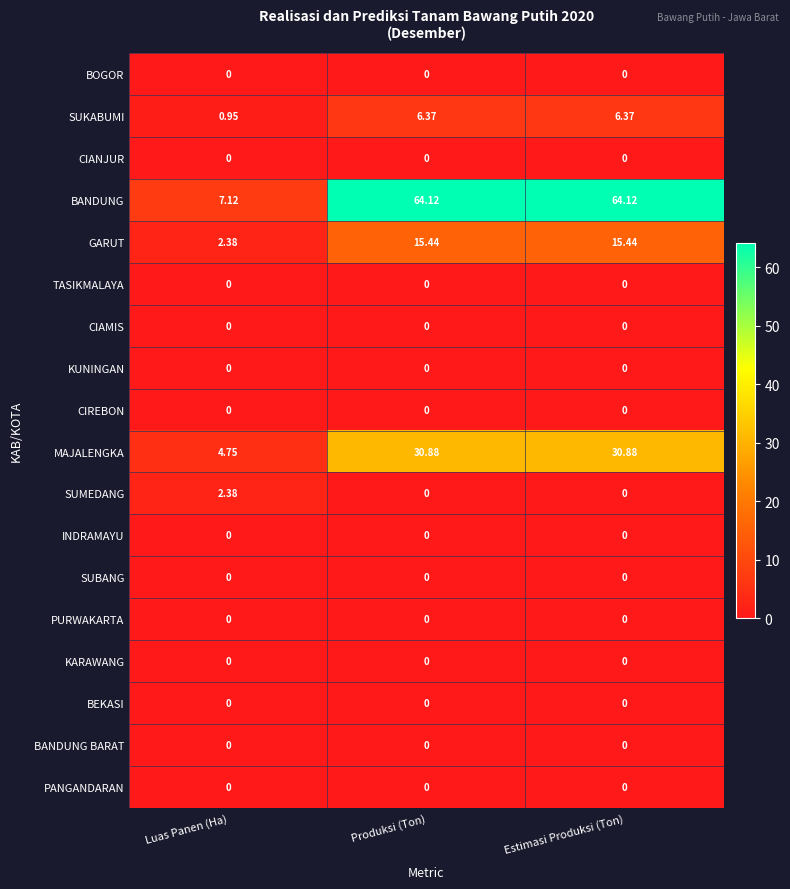

At how many categories does at least one series exceed 24?

2